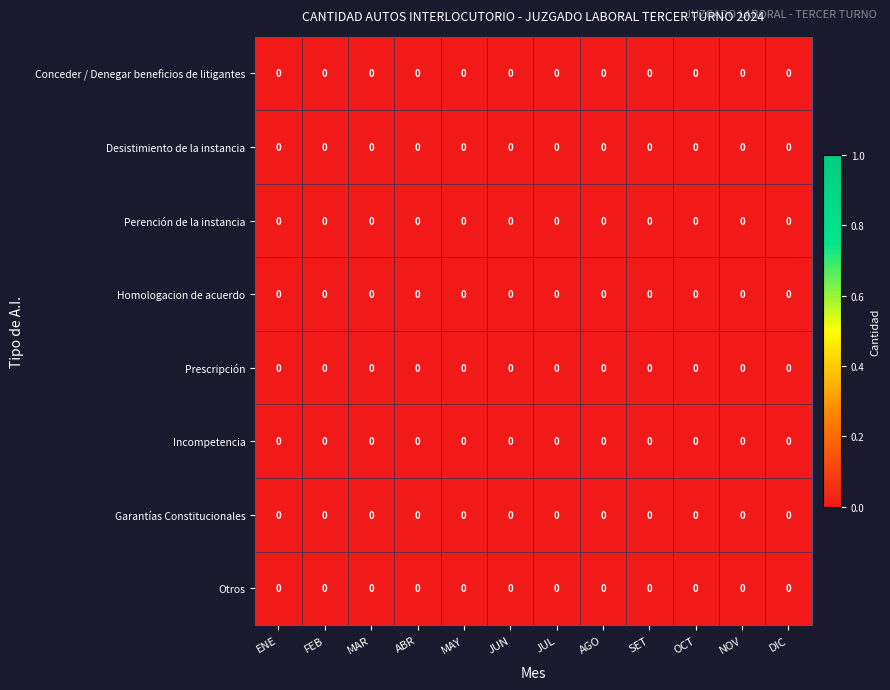

Count the number of categories in the chart.

12